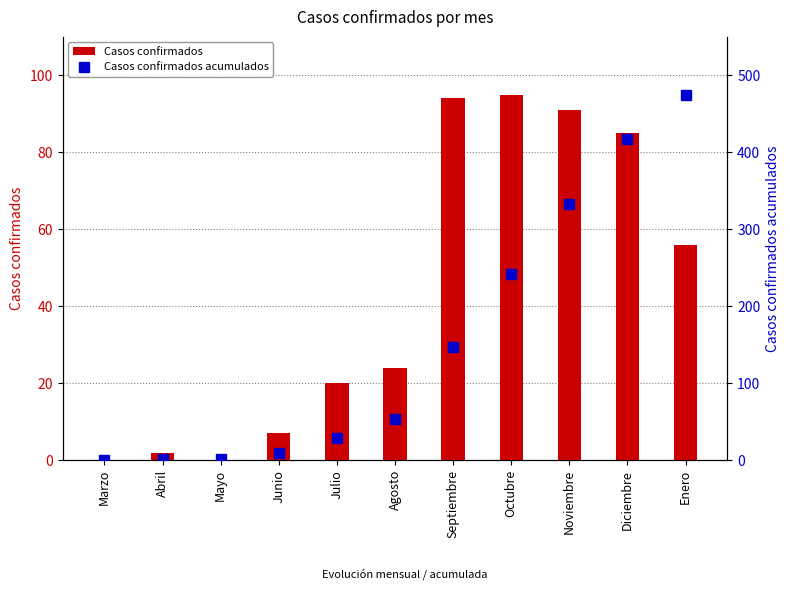

Is it true that Casos confirmados equals 147 at Noviembre?

False